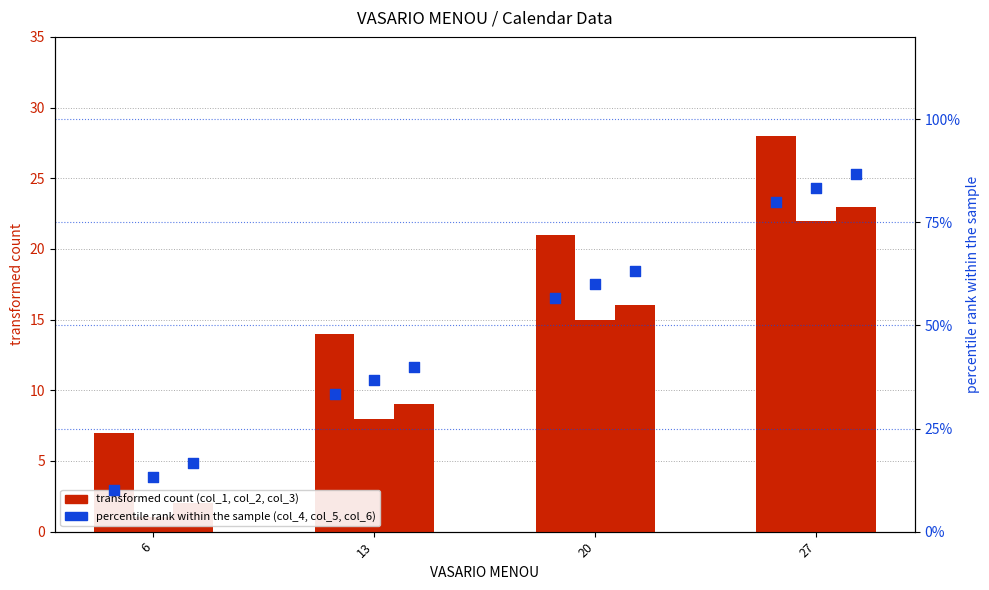

At how many categories does at least one series exceed 82?

1